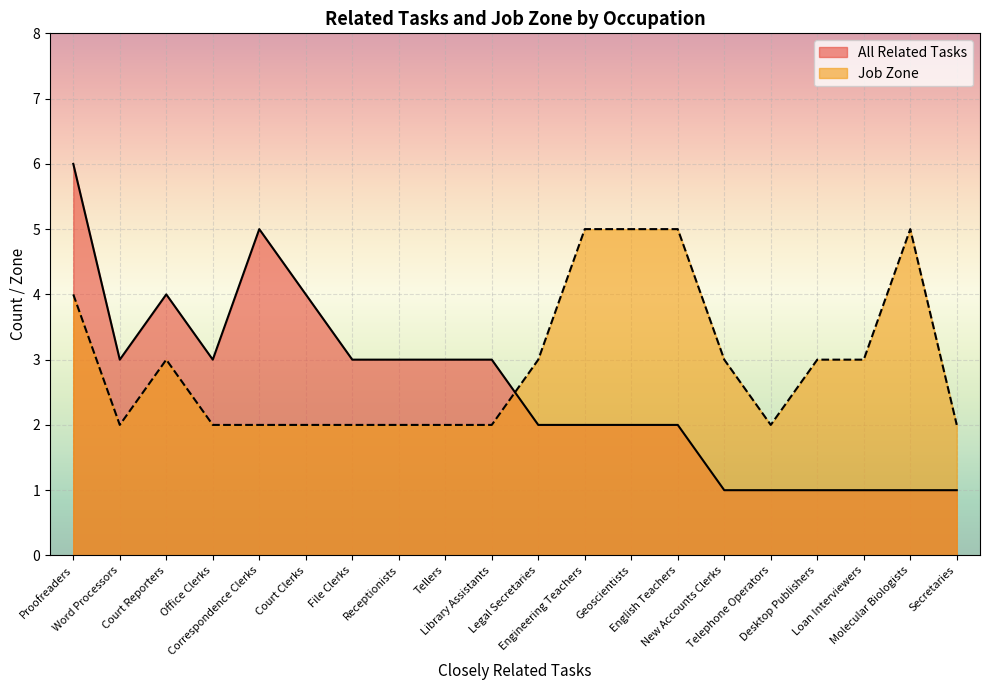

Is the value of All Related Tasks at Geoscientists greater than the value of Job Zone at English Teachers?

No